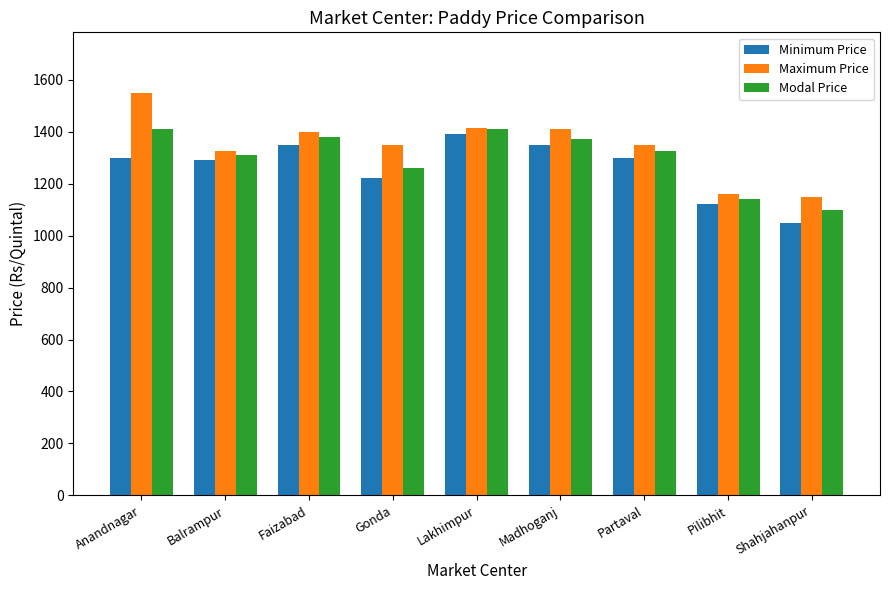

At how many categories does at least one series exceed 1076?

9